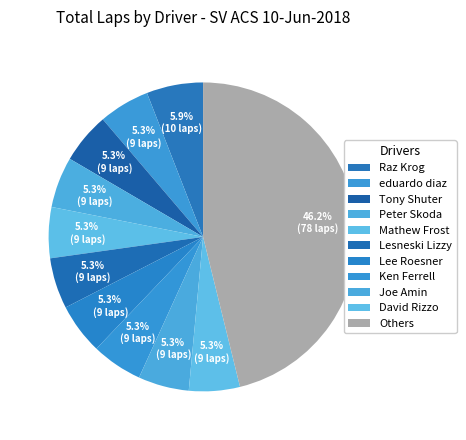

Count the number of slices in the pie.

11